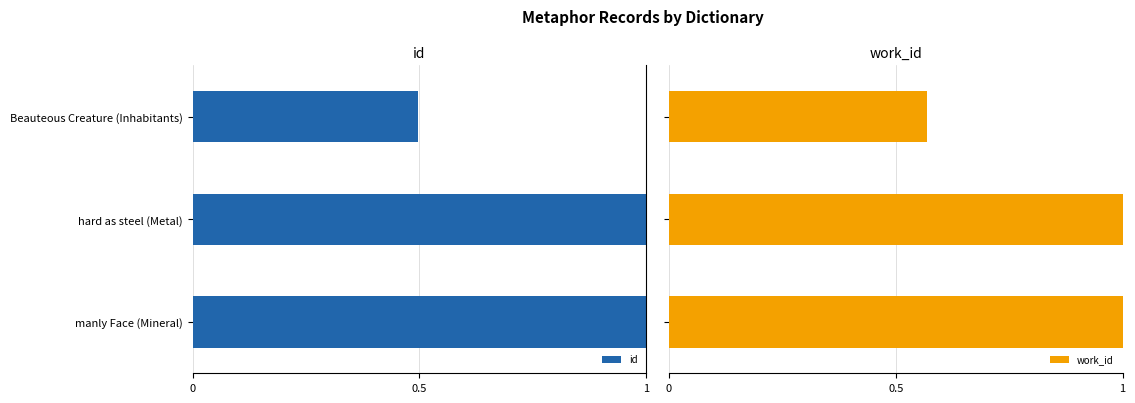

True or false: id has a value of 1.0 at manly Face (Mineral).

True